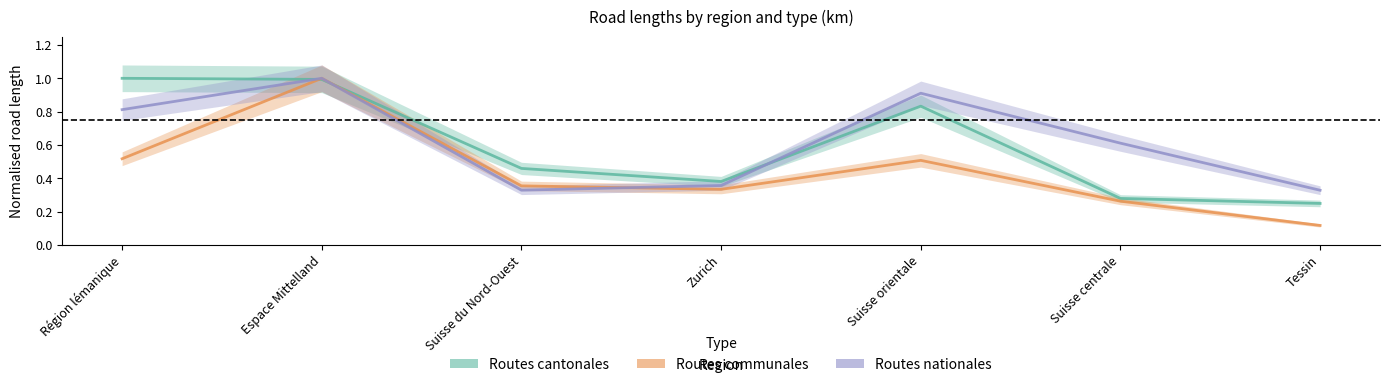

Reading left to right, what are all the values shown in this chart?

Routes cantonales: 1.0	1.0	0.5	0.4	0.8	0.3	0.2
Routes communales: 0.5	1.0	0.4	0.3	0.5	0.3	0.1
Routes nationales: 0.8	1.0	0.3	0.4	0.9	0.6	0.3